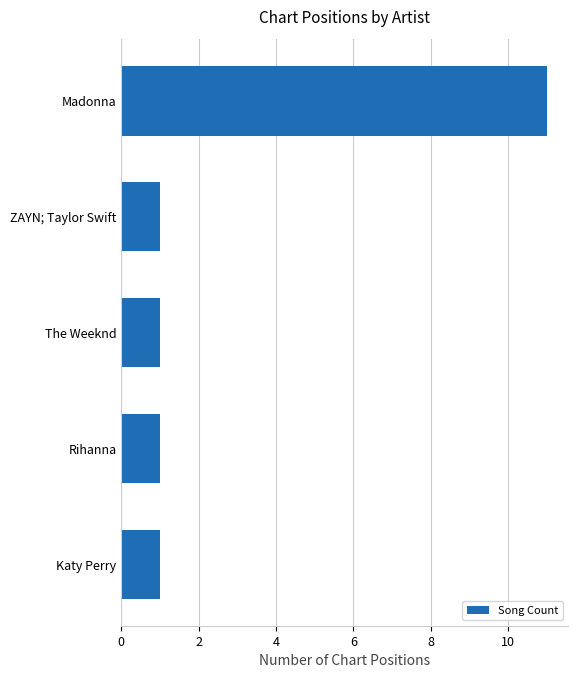

Reading bottom to top, list all the values displayed in this chart.

Katy Perry=1	Rihanna=1	The Weeknd=1	ZAYN; Taylor Swift=1	Madonna=11